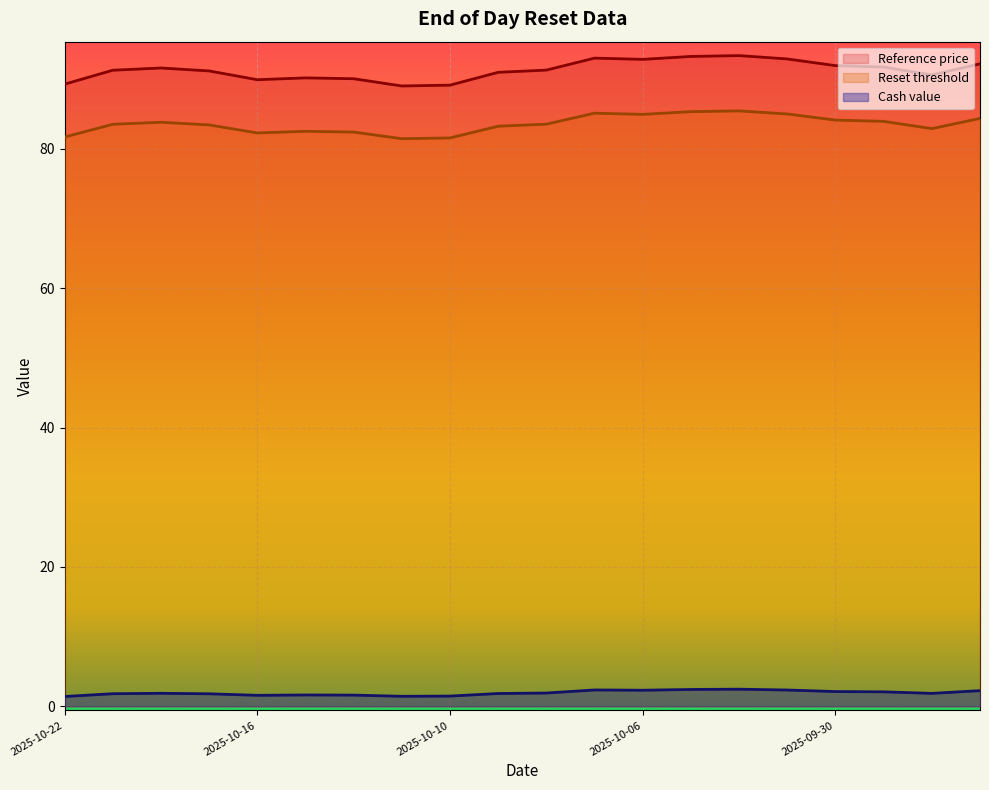

What is the sum of the Reference price values at 2025-10-06 and 2025-10-14?

182.9